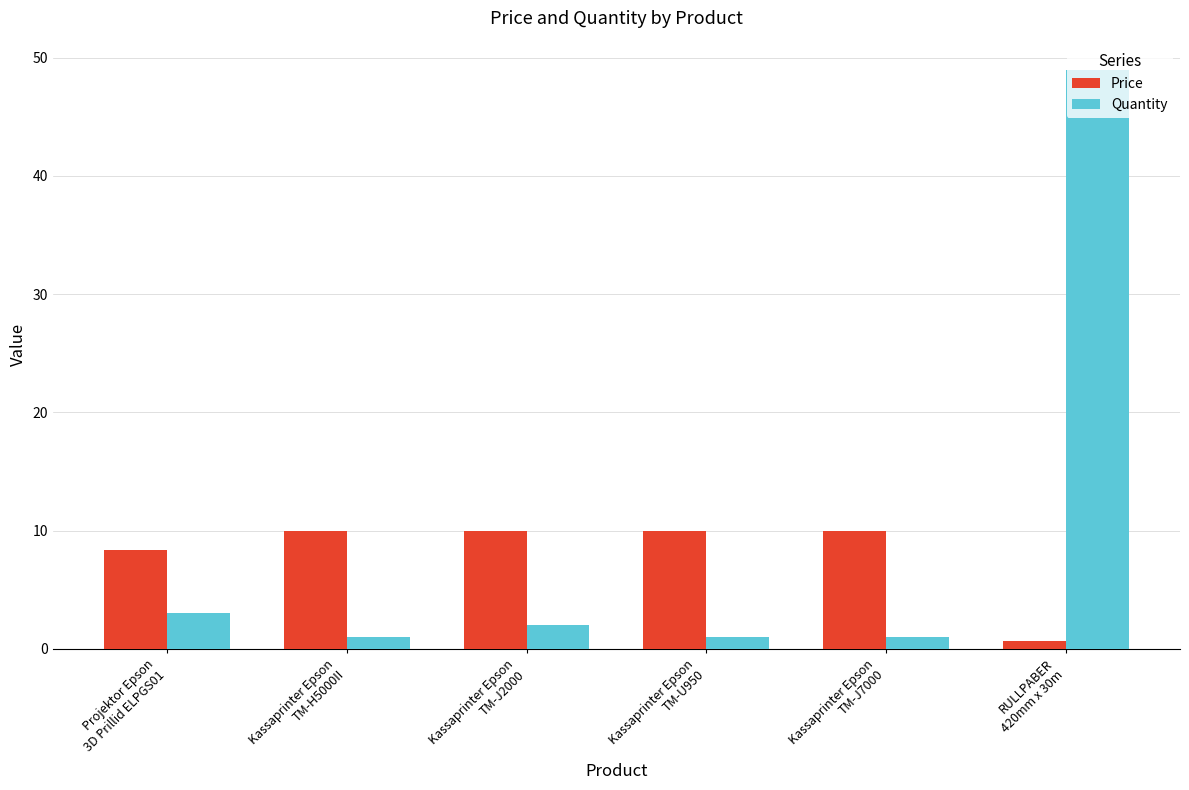

How many data points does each series have?

6